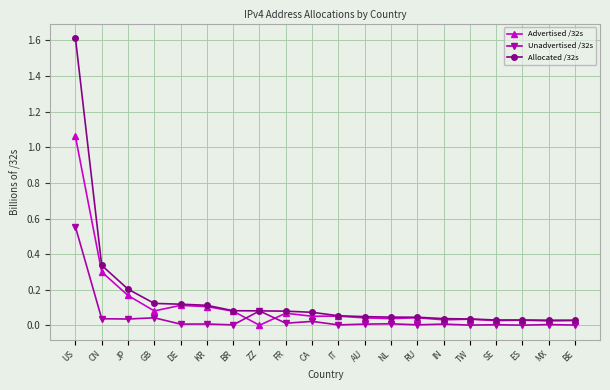

The Unadvertised /32s series shows 0.0 at BR. True or false?

True